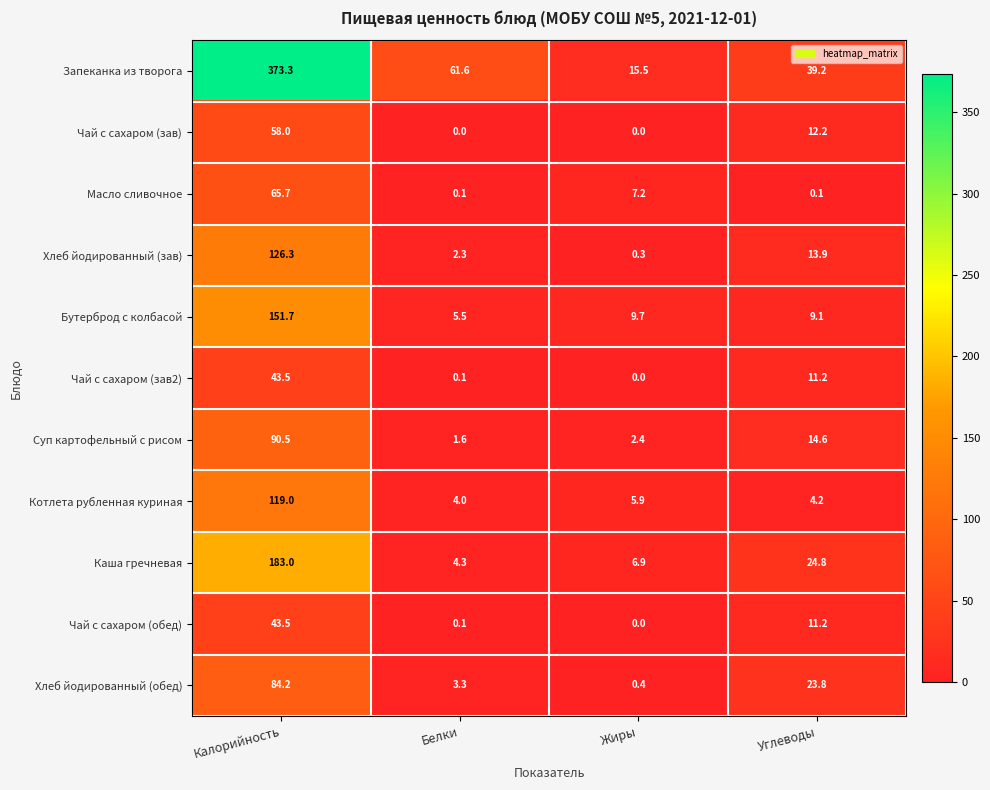

What is the spread (max minus min) of values at Жиры?

15.5